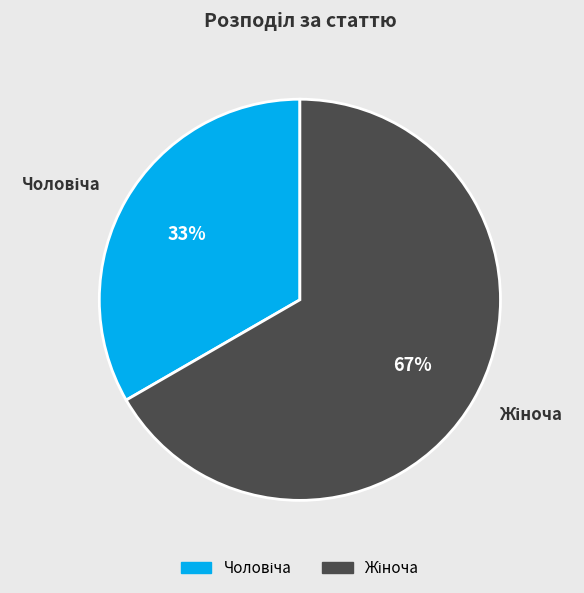

To the nearest percent, what is the average slice percentage?

50%